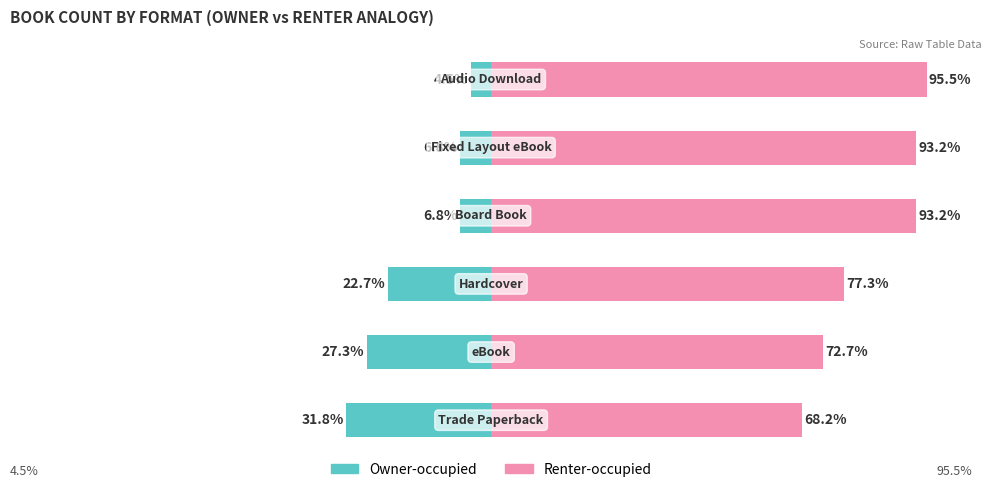

What is the sum of the Owner-occupied values at 0 and 4?

-38.6